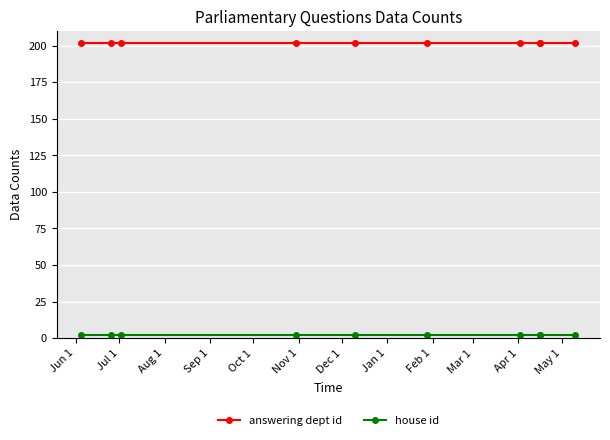

Does the chart display data point markers on the line(s)?

Yes